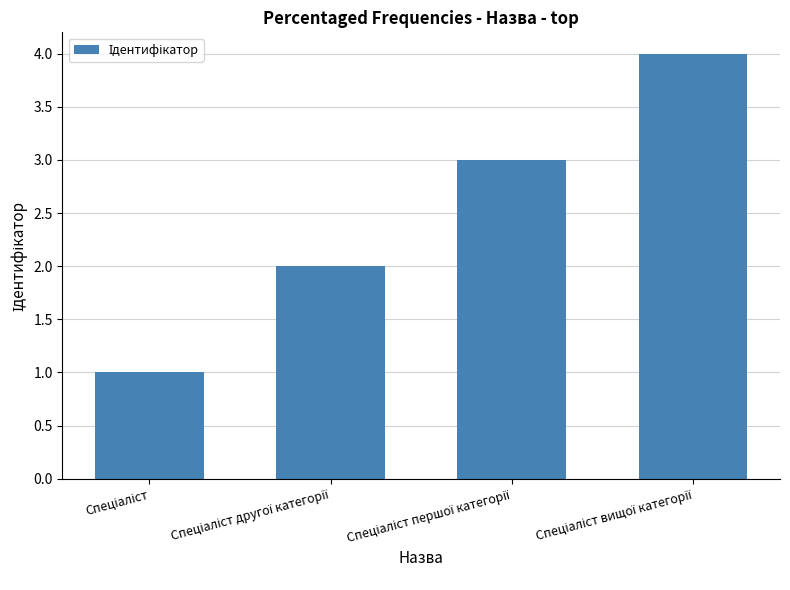

What is the maximum value shown in the chart?

4